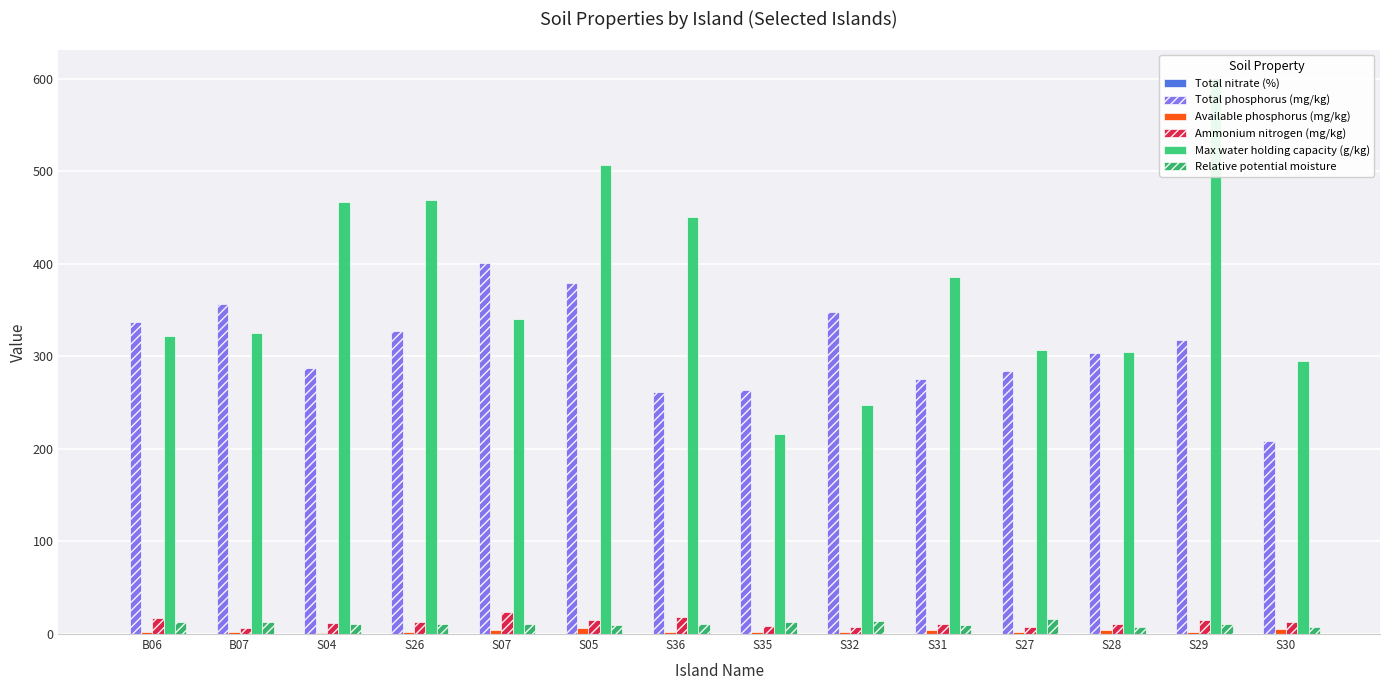

What is the total value across all series at B07?

702.9